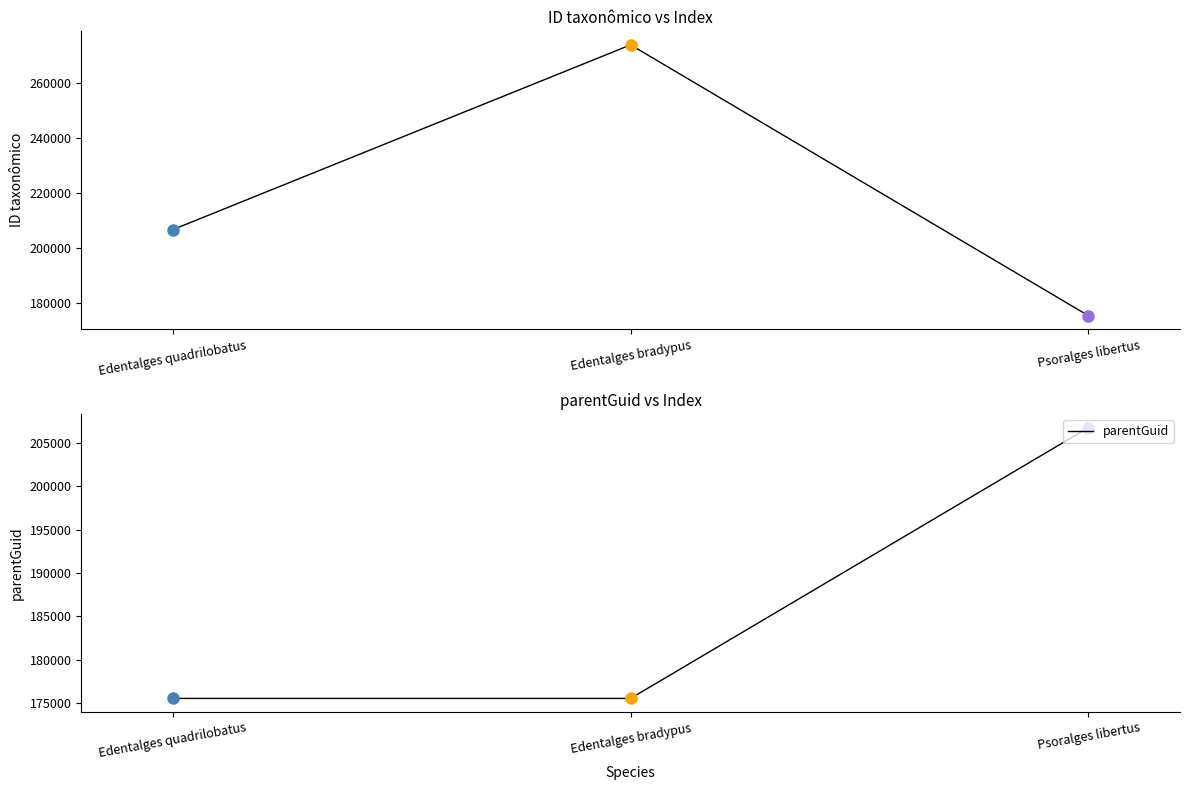

Which label corresponds to the largest value in the chart?

Edentalges bradypus